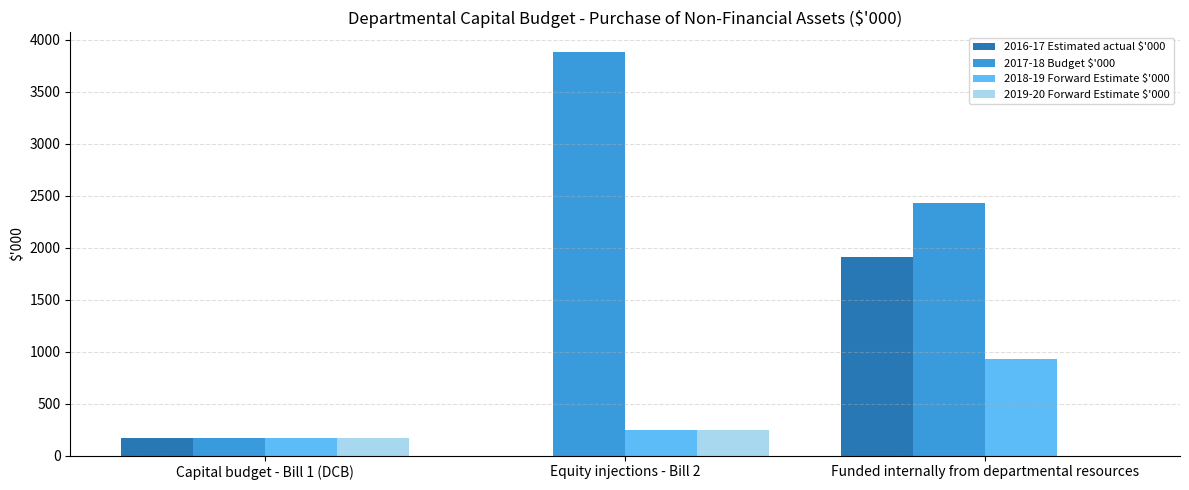

Which series has the largest total across all categories?

2017-18 Budget $'000